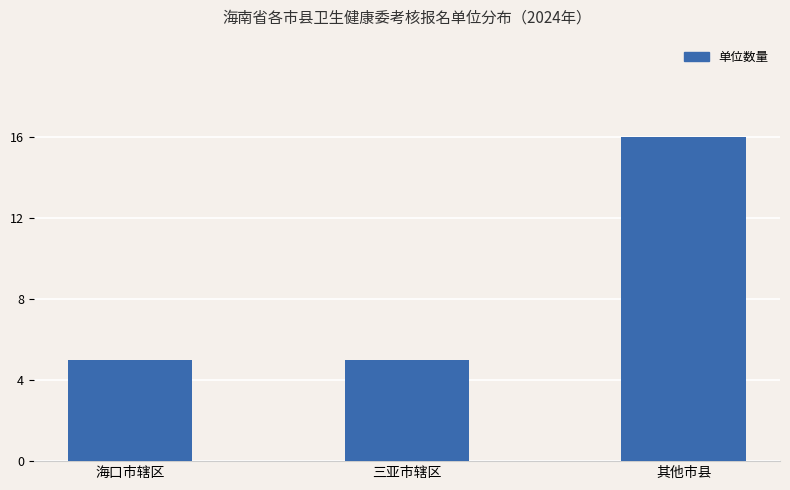

The value at 其他市县 is 11. True or false?

False